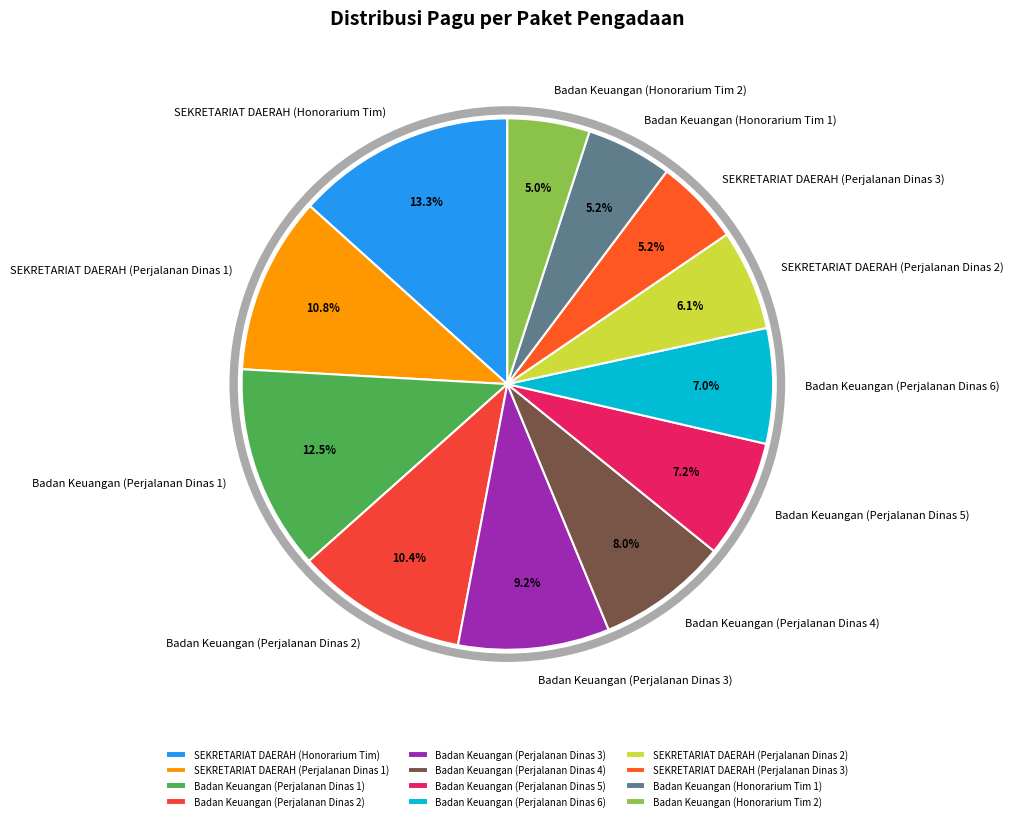

Is it true that SEKRETARIAT DAERAH (Perjalanan Dinas 1) is 1% of the pie?

False